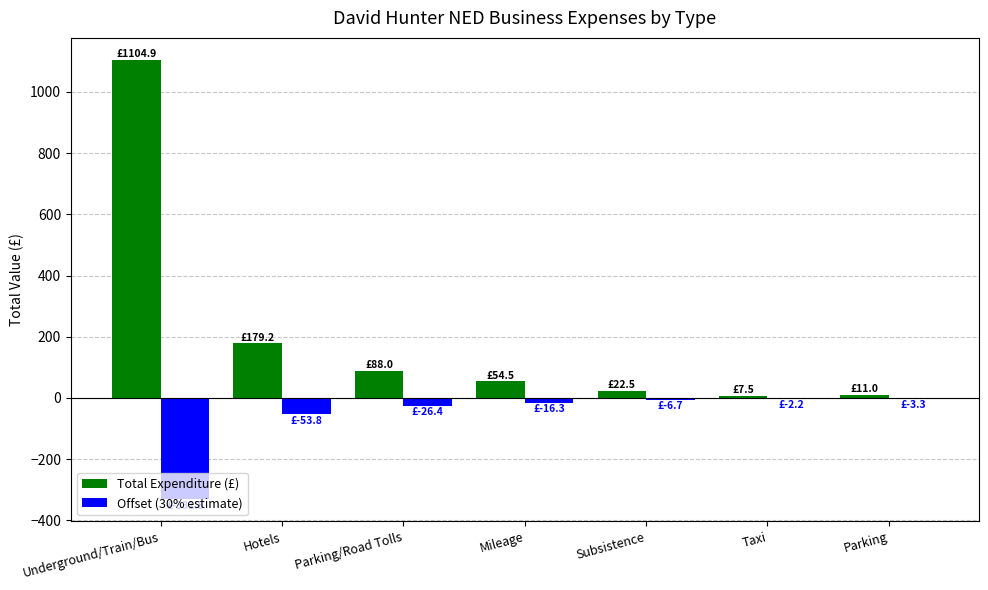

At which category does the chart reach its peak across all series?

Underground/Train/Bus